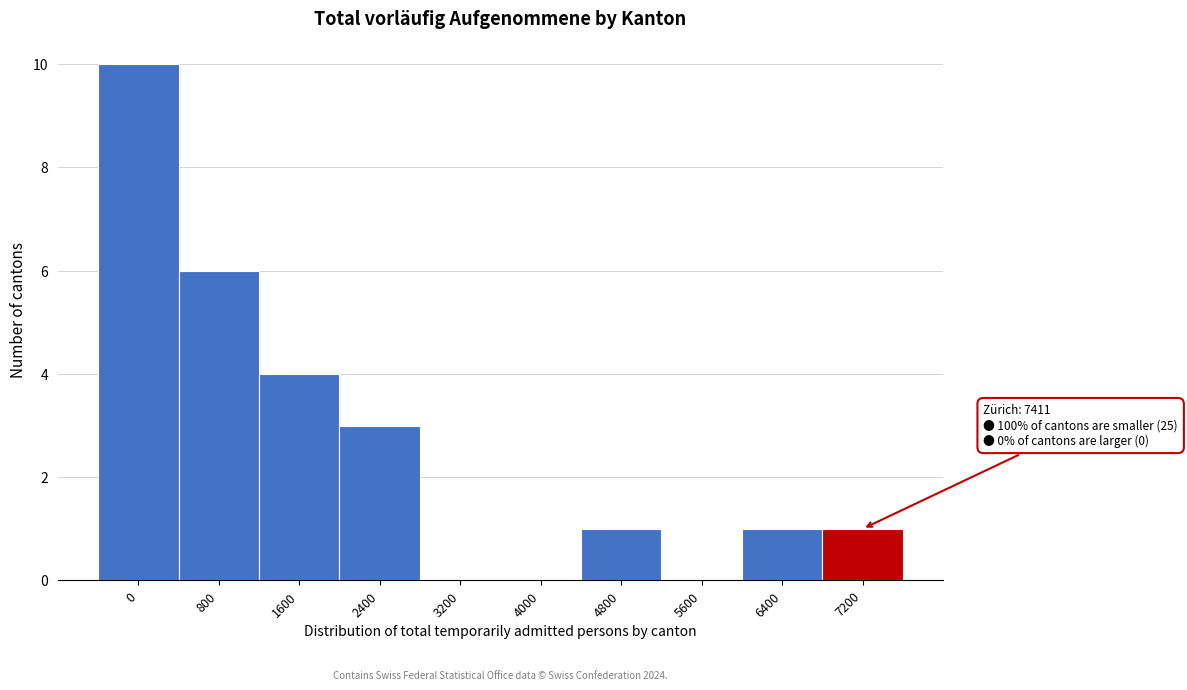

Reading left to right, transcribe all the data shown in this chart.

0=10	800=6	1600=4	2400=3	3200=0	4000=0	4800=1	5600=0	6400=1	7200=1